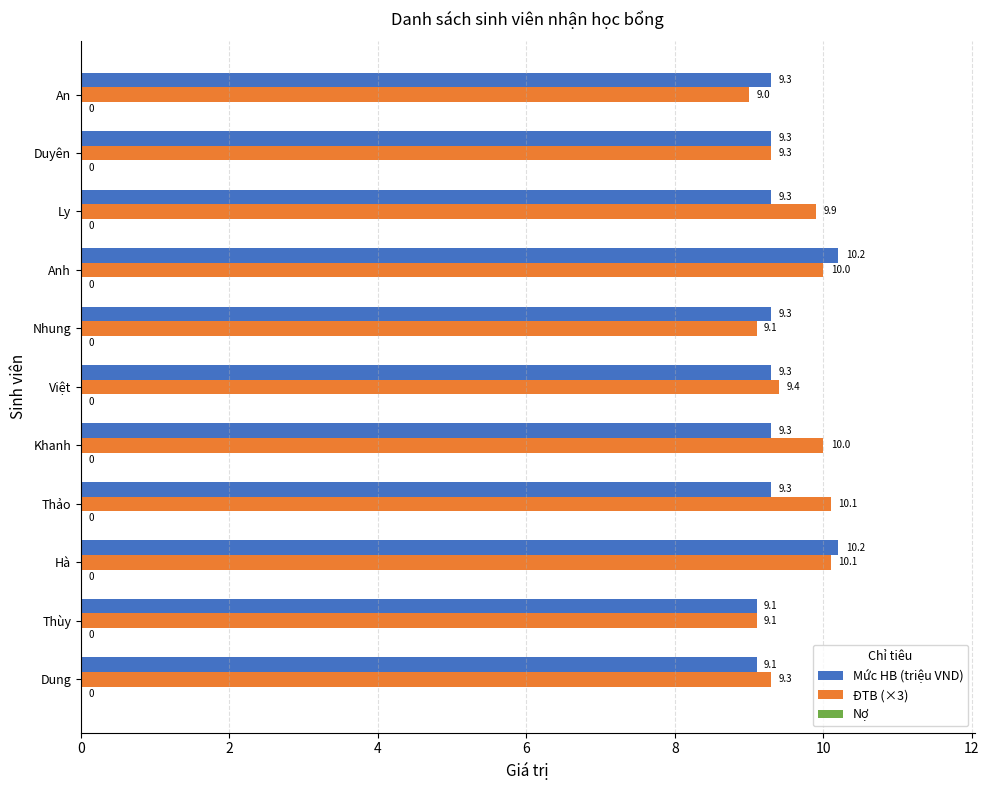

Is the value of ĐTB (×3) at Khanh greater than the value of Mức HB (triệu VND) at Nhung?

Yes